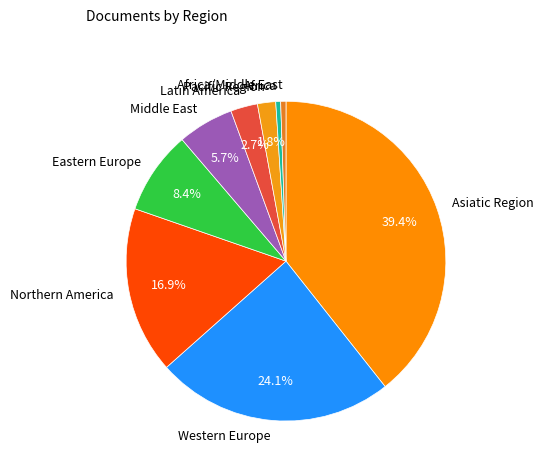

Which slice is the largest?

Asiatic Region